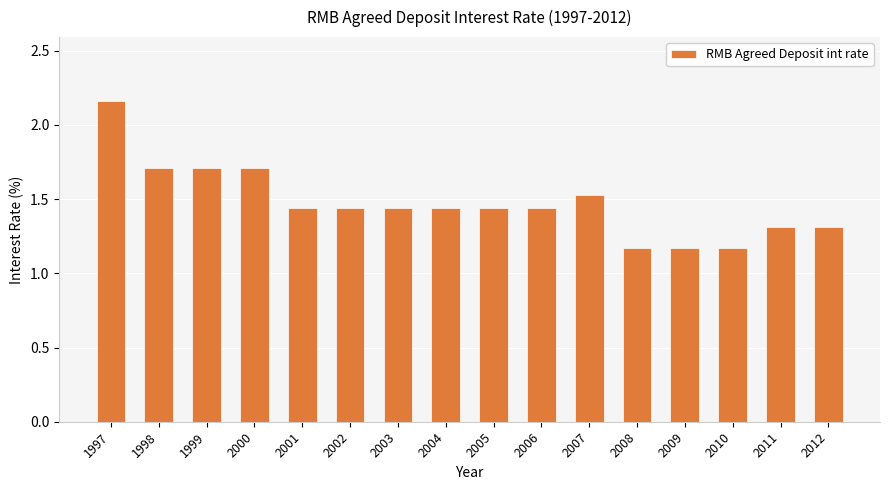

What is the difference between the second highest and second lowest values?

0.5